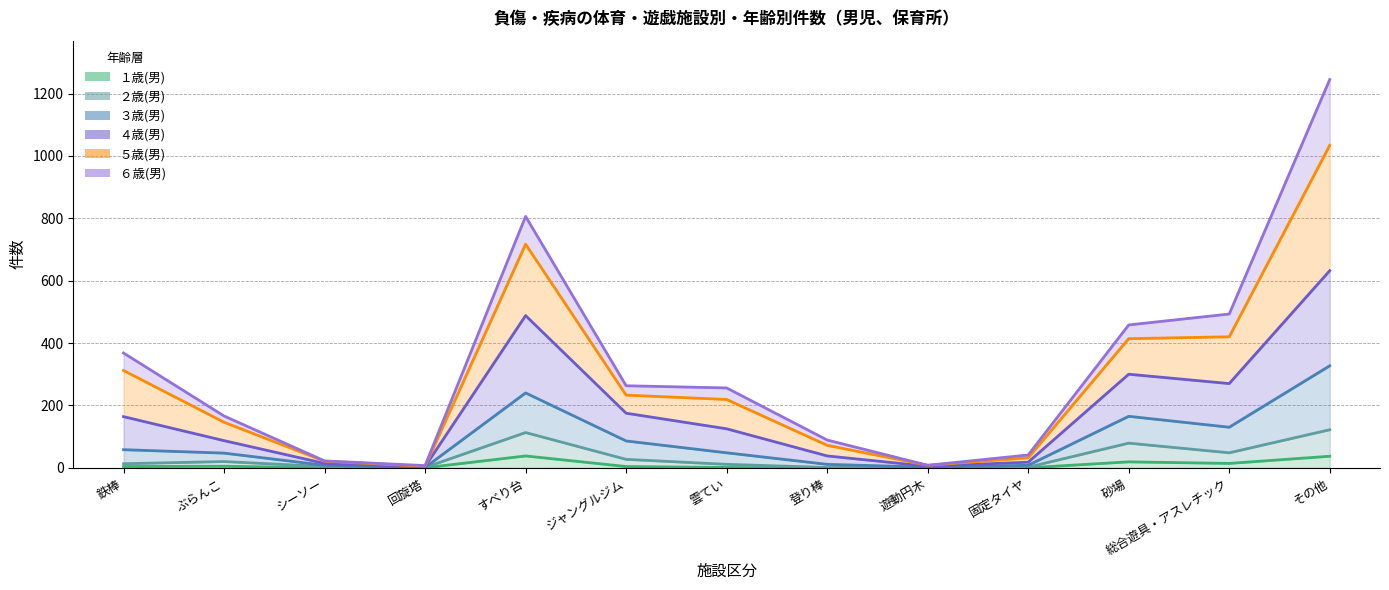

How many values in the ２歳(男) series are below 13?

6